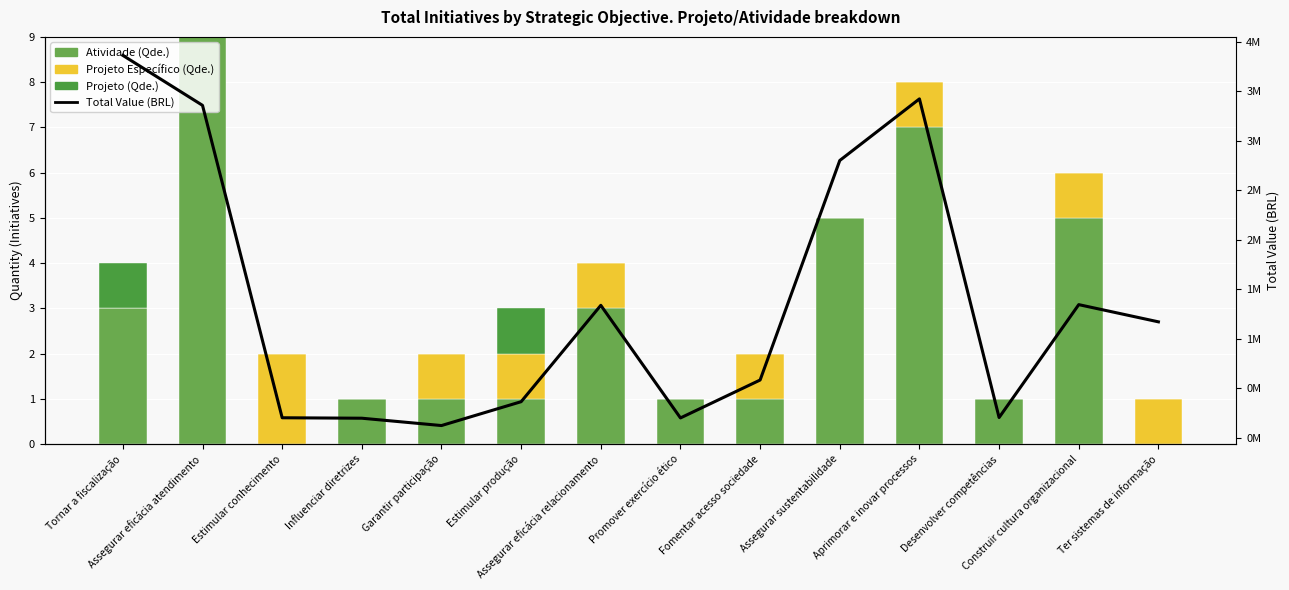

Is it true that Total Value (BRL) equals 1344050.3 at Construir cultura organizacional?

True